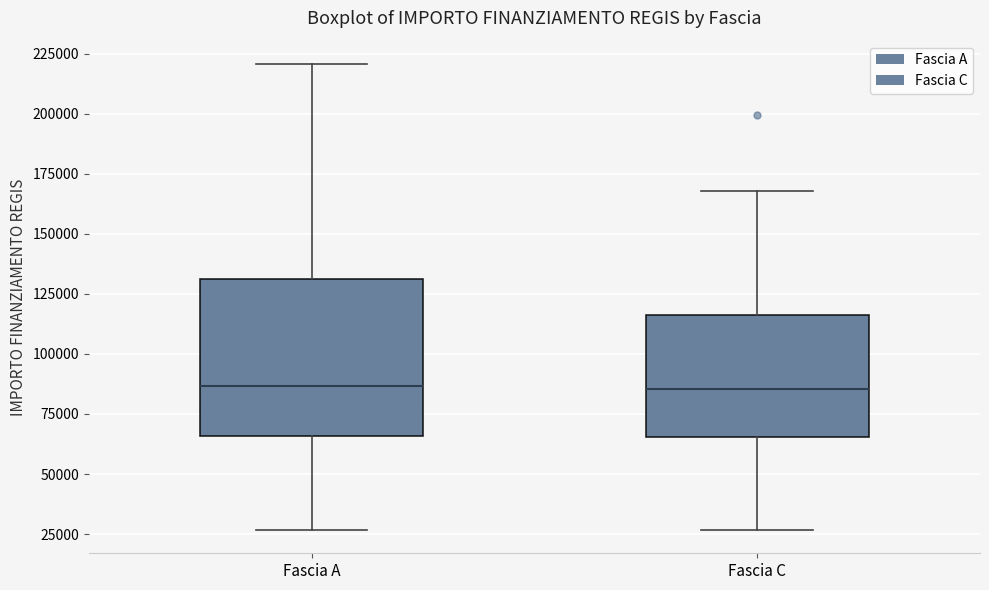

Reading left to right, transcribe this box plot: for each box, give where its median line is, the range the box spans, and where its two whiskers end, as read against the y-axis. The values are not printed on the chart, so give them approximately, as read against the axis.

Fascia A: median 85000, box 65000 to 130000, whiskers 25000 to 220000
Fascia C: median 85000, box 65000 to 115000, whiskers 25000 to 170000